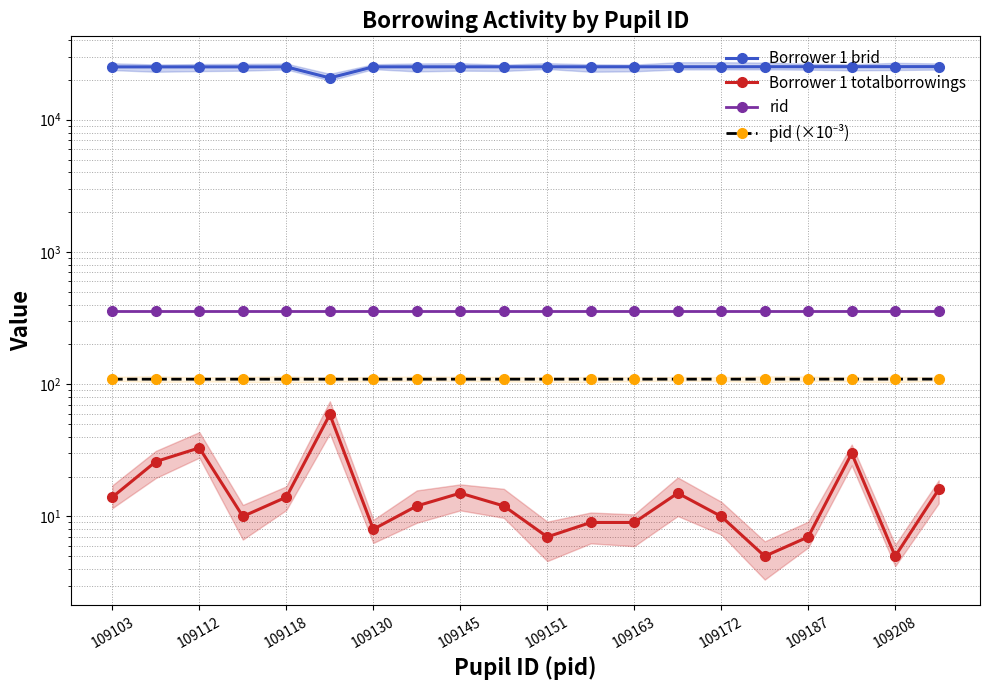

Between 109118 and 15, which series saw the biggest shift?

Borrower 1 brid